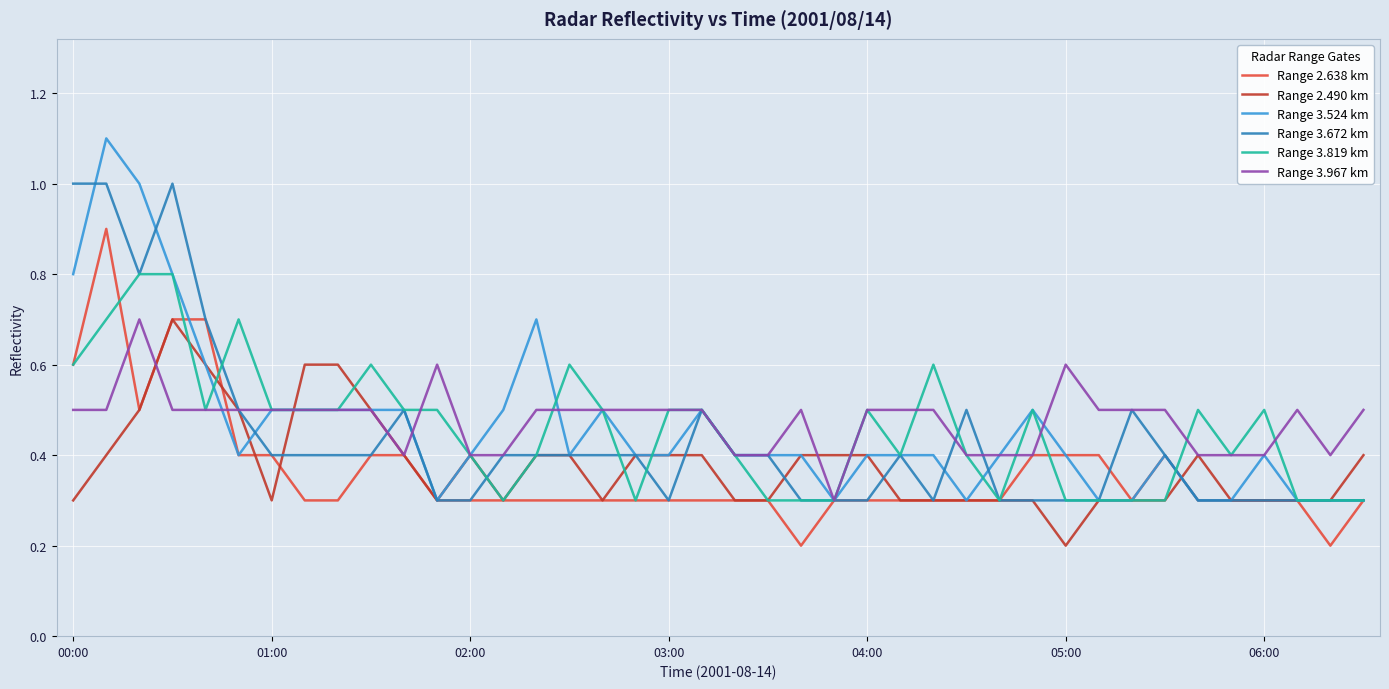

What is the minimum value shown in the chart?

0.2